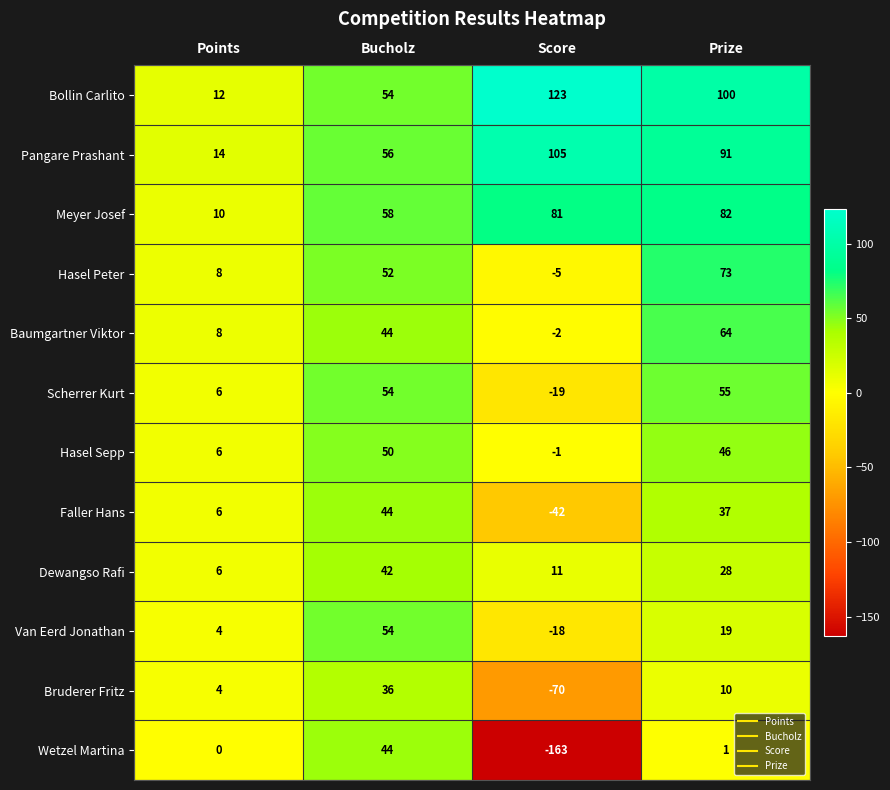

At Prize, list the series in order from smallest to largest.

Wetzel Martina, Bruderer Fritz, Van Eerd Jonathan, Dewangso Rafi, Faller Hans, Hasel Sepp, Scherrer Kurt, Baumgartner Viktor, Hasel Peter, Meyer Josef, Pangare Prashant, Bollin Carlito